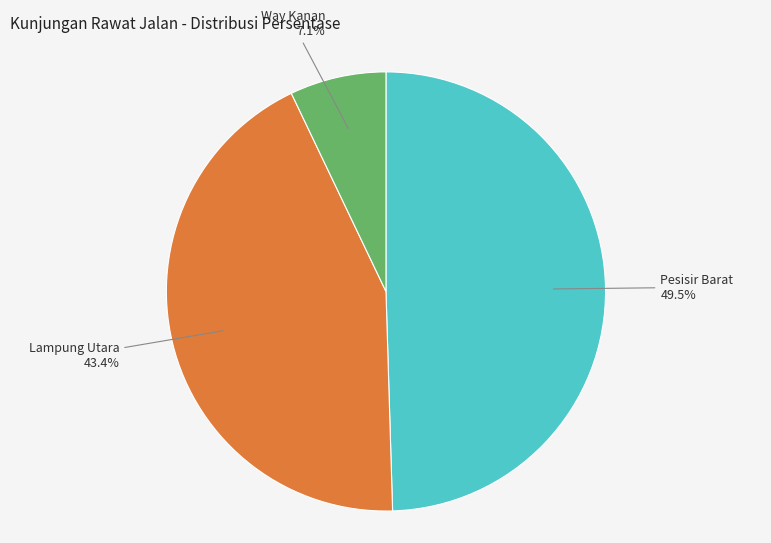

Is there a majority slice in this chart?

No